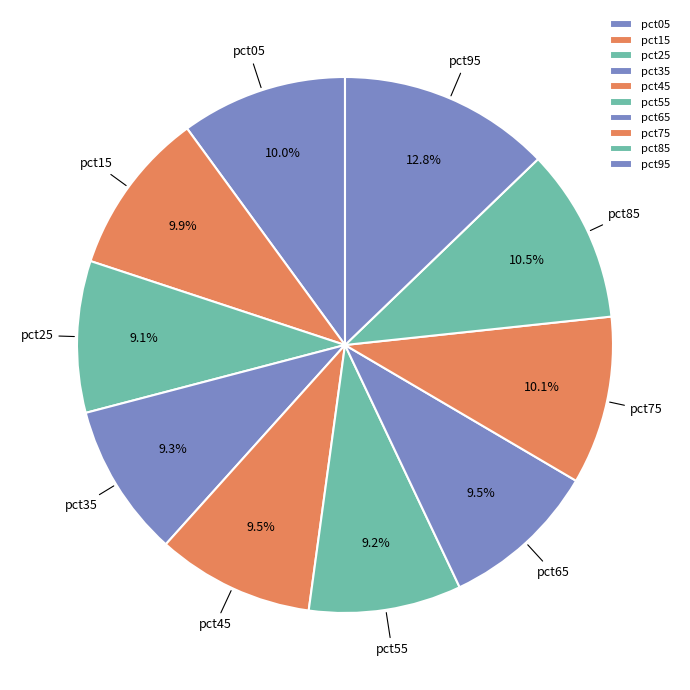

What is the largest slice in the pie chart?

pct95